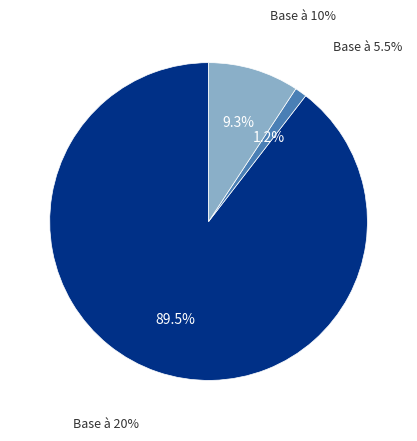

Is it true that Base à 5.5% is 14% of the pie?

False